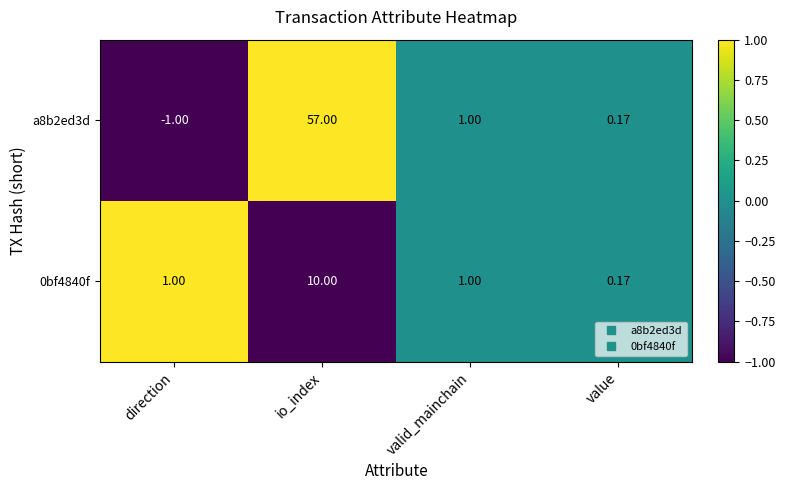

At which label is a8b2ed3d closest to 28?

valid_mainchain